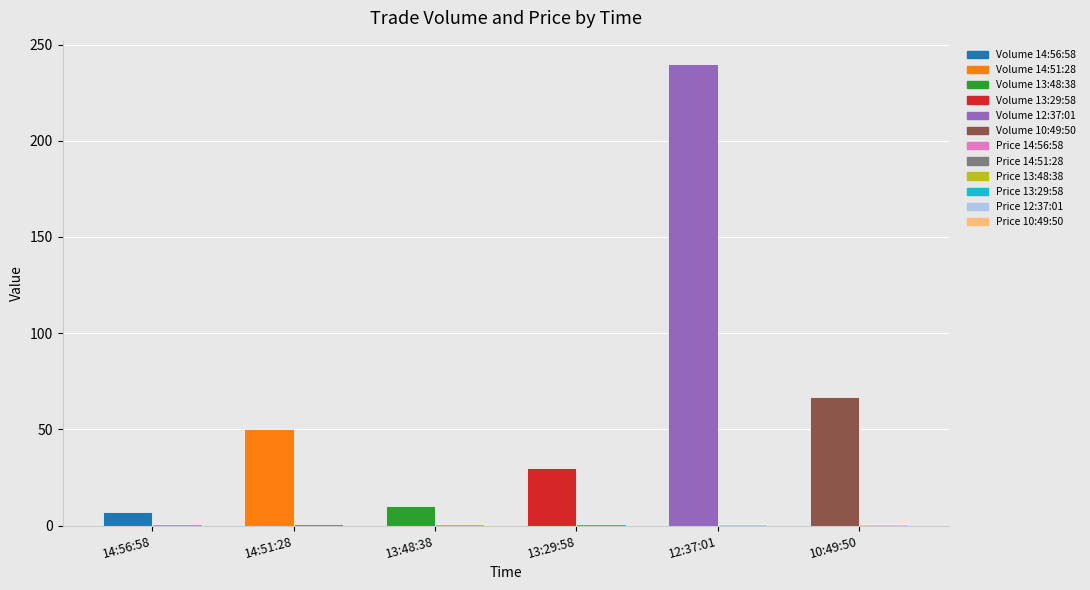

The Volume series shows 84.8 at 14:51:28. True or false?

False